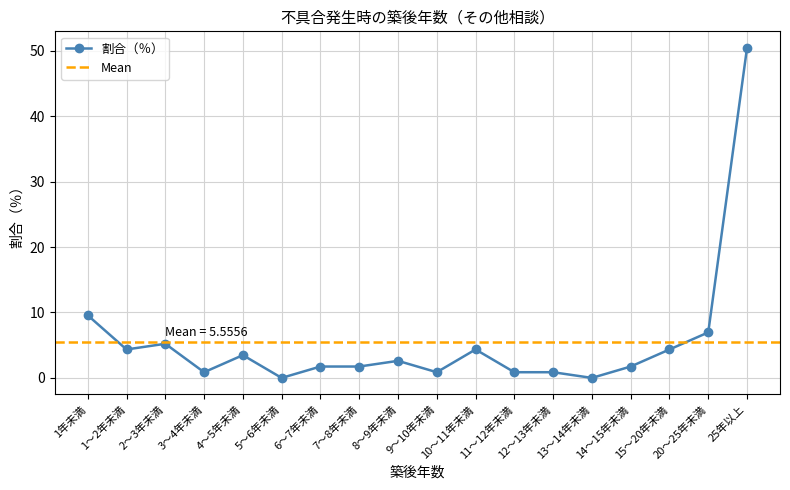

List the labels in order of value, smallest first.

5～6年未満, 13～14年未満, 3～4年未満, 9～10年未満, 11～12年未満, 12～13年未満, 6～7年未満, 7～8年未満, 14～15年未満, 8～9年未満, 4～5年未満, 1～2年未満, 10～11年未満, 15～20年未満, 2～3年未満, 20～25年未満, 1年未満, 25年以上